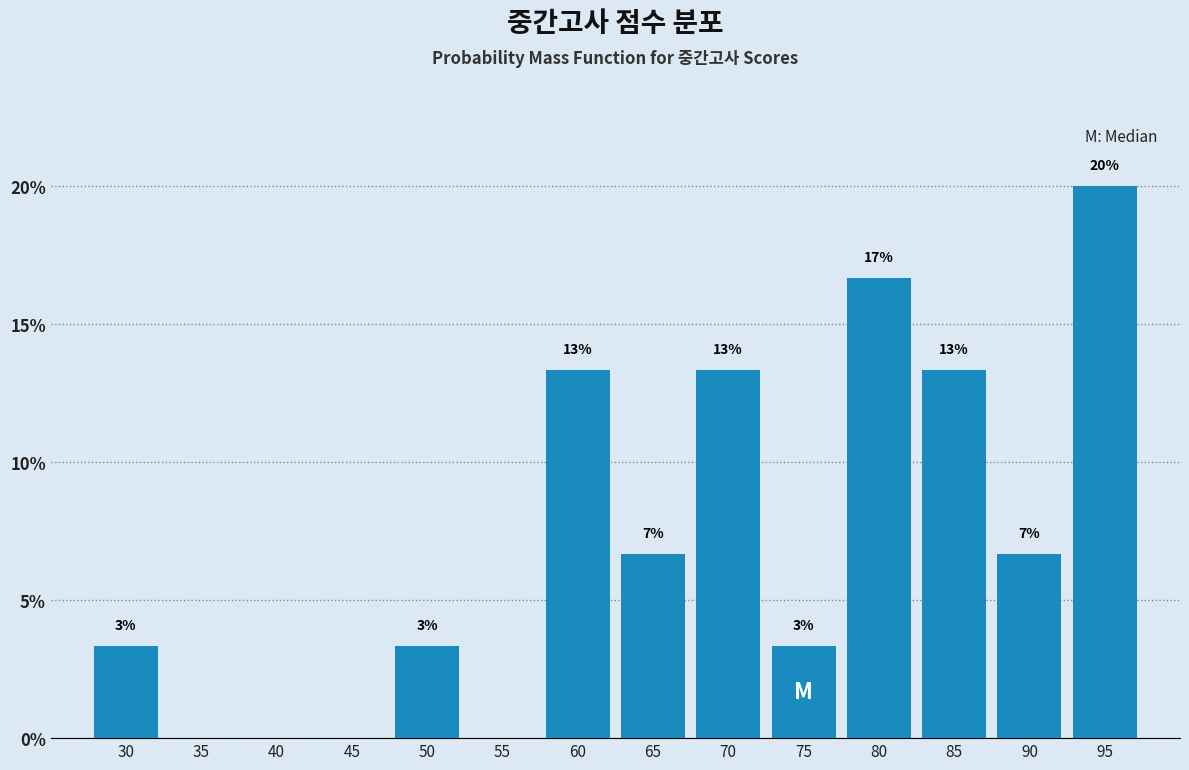

Are the bars horizontal?

No